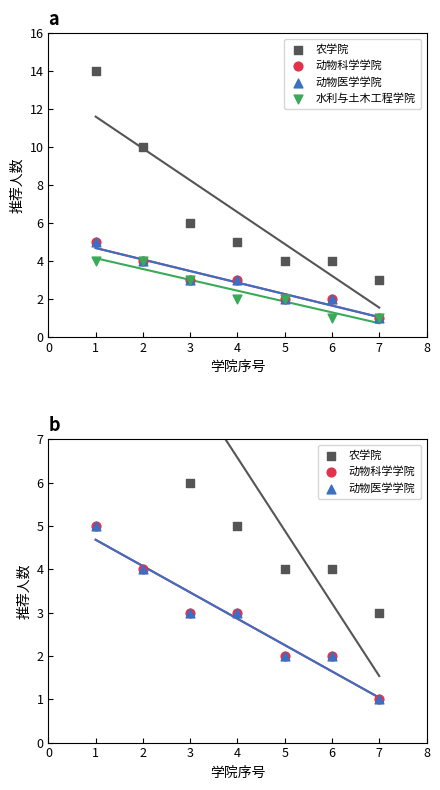

At how many categories does at least one series exceed 13?

1